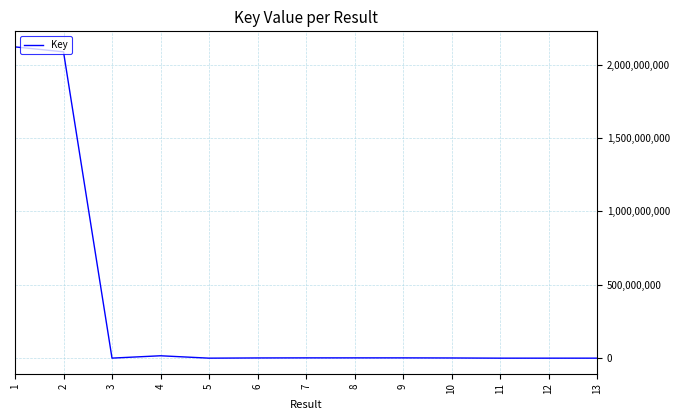

What is the difference between the maximum and minimum values?

2120398809